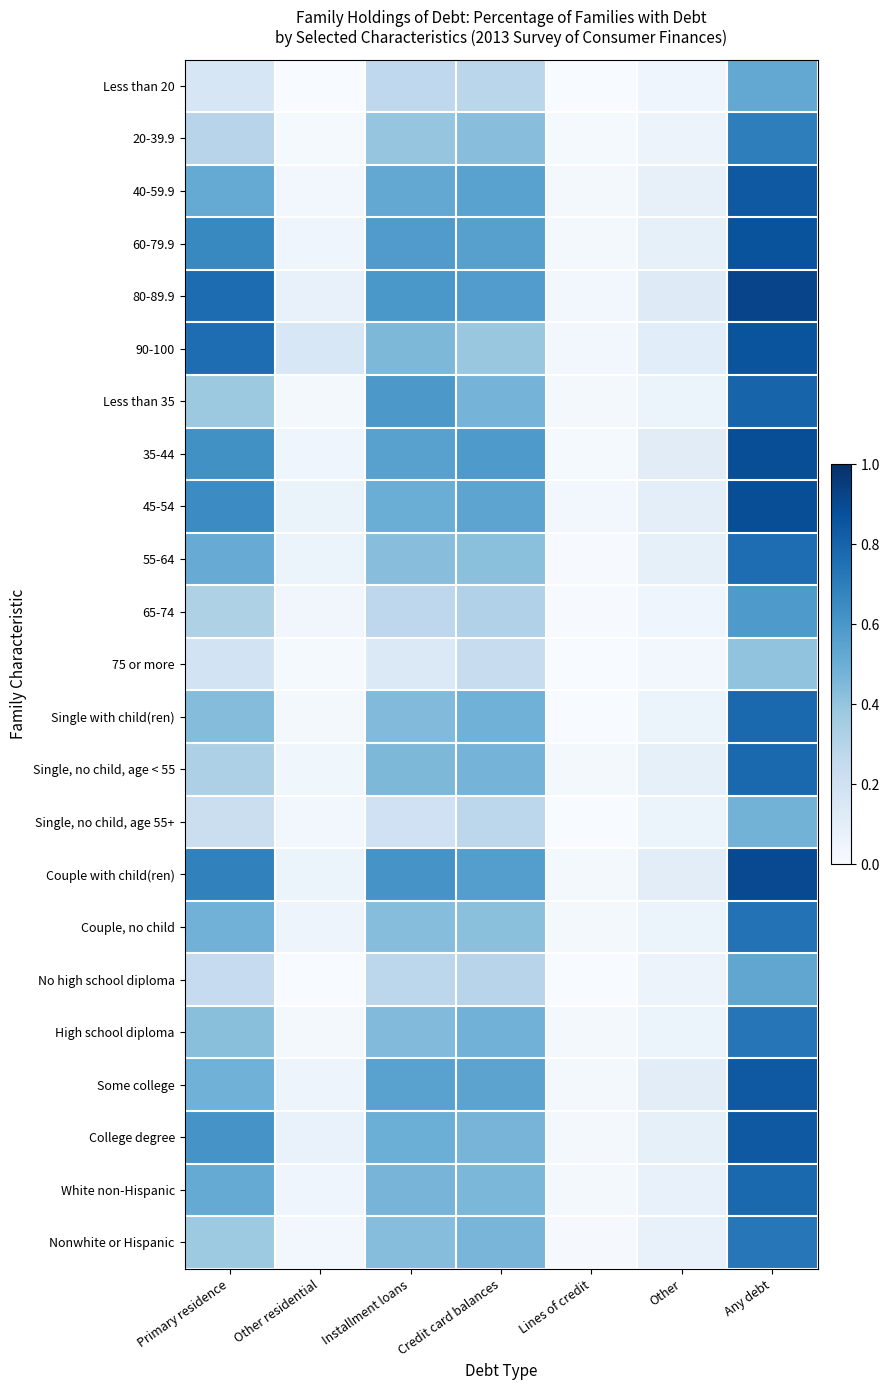

Reading left to right, what are all the values shown in this chart?

Less than 20: Primary residence=0.2	Other residential=0.0	Installment loans=0.3	Credit card balances=0.3	Lines of credit=0.0	Other=0.0	Any debt=0.5
20-39.9: Primary residence=0.3	Other residential=0.0	Installment loans=0.4	Credit card balances=0.4	Lines of credit=0.0	Other=0.1	Any debt=0.7
40-59.9: Primary residence=0.5	Other residential=0.0	Installment loans=0.5	Credit card balances=0.6	Lines of credit=0.0	Other=0.1	Any debt=0.8
60-79.9: Primary residence=0.7	Other residential=0.0	Installment loans=0.6	Credit card balances=0.6	Lines of credit=0.0	Other=0.1	Any debt=0.9
80-89.9: Primary residence=0.8	Other residential=0.1	Installment loans=0.6	Credit card balances=0.6	Lines of credit=0.0	Other=0.1	Any debt=0.9
90-100: Primary residence=0.8	Other residential=0.2	Installment loans=0.5	Credit card balances=0.4	Lines of credit=0.0	Other=0.1	Any debt=0.9
Less than 35: Primary residence=0.4	Other residential=0.0	Installment loans=0.6	Credit card balances=0.5	Lines of credit=0.0	Other=0.1	Any debt=0.8
35-44: Primary residence=0.6	Other residential=0.0	Installment loans=0.6	Credit card balances=0.6	Lines of credit=0.0	Other=0.1	Any debt=0.9
45-54: Primary residence=0.6	Other residential=0.1	Installment loans=0.5	Credit card balances=0.5	Lines of credit=0.0	Other=0.1	Any debt=0.9
55-64: Primary residence=0.5	Other residential=0.1	Installment loans=0.4	Credit card balances=0.4	Lines of credit=0.0	Other=0.1	Any debt=0.8
65-74: Primary residence=0.3	Other residential=0.0	Installment loans=0.3	Credit card balances=0.3	Lines of credit=0.0	Other=0.0	Any debt=0.6
75 or more: Primary residence=0.2	Other residential=0.0	Installment loans=0.1	Credit card balances=0.2	Lines of credit=0.0	Other=0.0	Any debt=0.4
Single with child(ren): Primary residence=0.4	Other residential=0.0	Installment loans=0.4	Credit card balances=0.5	Lines of credit=0.0	Other=0.1	Any debt=0.8
Single, no child, age < 55: Primary residence=0.3	Other residential=0.0	Installment loans=0.5	Credit card balances=0.5	Lines of credit=0.0	Other=0.1	Any debt=0.8
Single, no child, age 55+: Primary residence=0.2	Other residential=0.0	Installment loans=0.2	Credit card balances=0.3	Lines of credit=0.0	Other=0.1	Any debt=0.5
Couple with child(ren): Primary residence=0.7	Other residential=0.1	Installment loans=0.6	Credit card balances=0.6	Lines of credit=0.0	Other=0.1	Any debt=0.9
Couple, no child: Primary residence=0.5	Other residential=0.1	Installment loans=0.4	Credit card balances=0.4	Lines of credit=0.0	Other=0.1	Any debt=0.7
No high school diploma: Primary residence=0.2	Other residential=0.0	Installment loans=0.3	Credit card balances=0.3	Lines of credit=0.0	Other=0.1	Any debt=0.5
High school diploma: Primary residence=0.4	Other residential=0.0	Installment loans=0.4	Credit card balances=0.5	Lines of credit=0.0	Other=0.1	Any debt=0.7
Some college: Primary residence=0.5	Other residential=0.0	Installment loans=0.6	Credit card balances=0.5	Lines of credit=0.0	Other=0.1	Any debt=0.8
College degree: Primary residence=0.6	Other residential=0.1	Installment loans=0.5	Credit card balances=0.5	Lines of credit=0.0	Other=0.1	Any debt=0.8
White non-Hispanic: Primary residence=0.5	Other residential=0.0	Installment loans=0.5	Credit card balances=0.5	Lines of credit=0.0	Other=0.1	Any debt=0.8
Nonwhite or Hispanic: Primary residence=0.4	Other residential=0.0	Installment loans=0.4	Credit card balances=0.5	Lines of credit=0.0	Other=0.1	Any debt=0.7